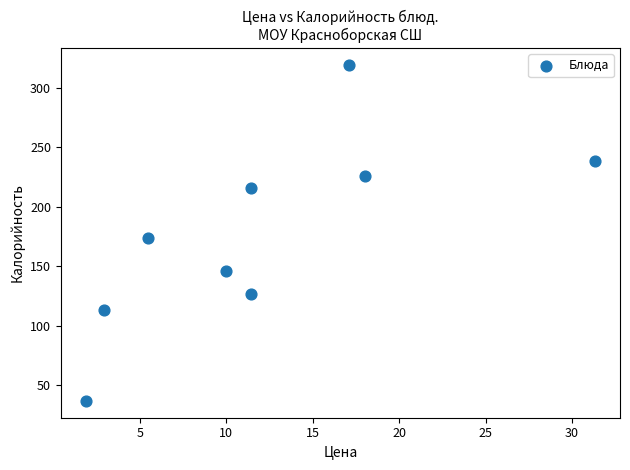

What Y value in the scatter plot is closest to 178?

174